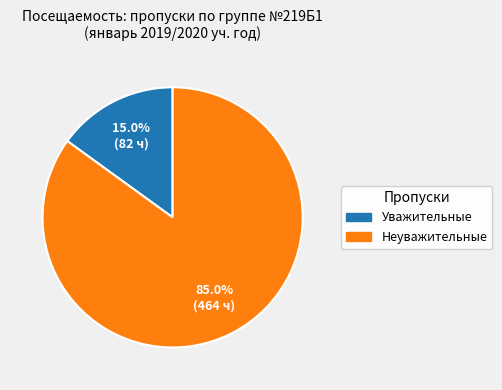

Does any single category account for the majority?

Yes